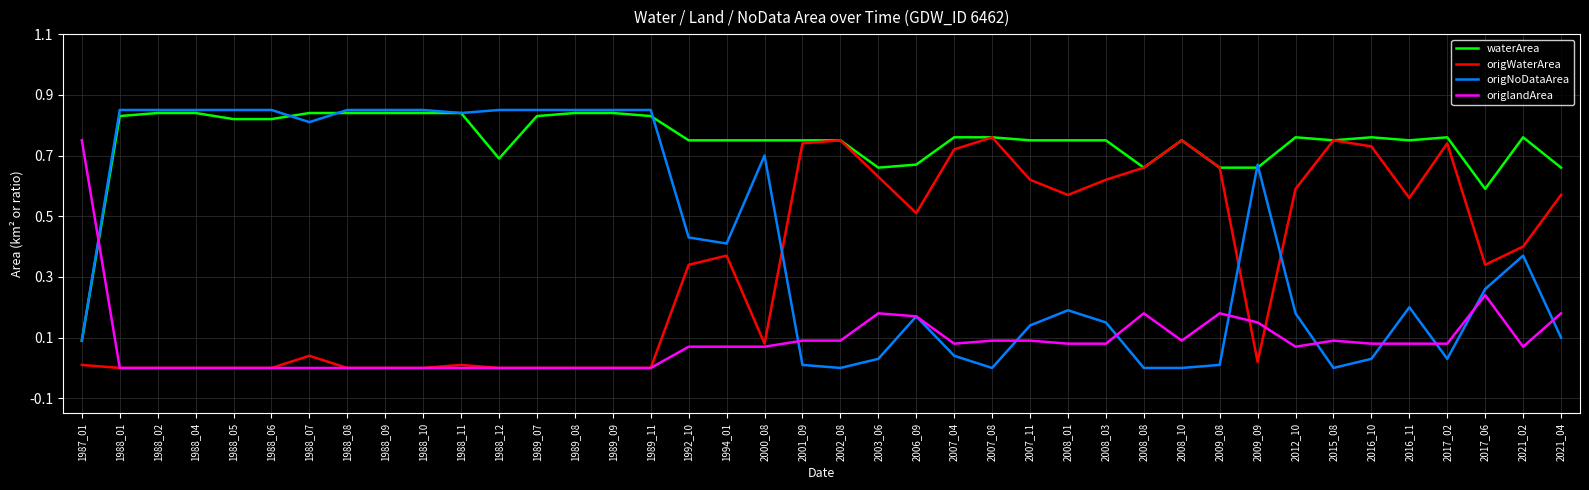

Which series has the largest total across all categories?

waterArea